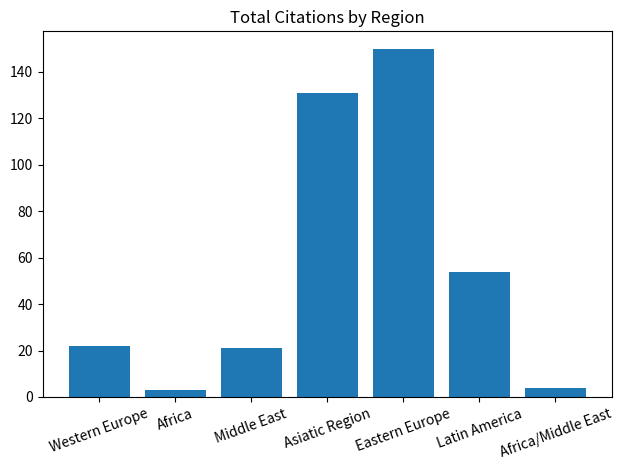

What is the label of the 5th bar from the right?

Middle East